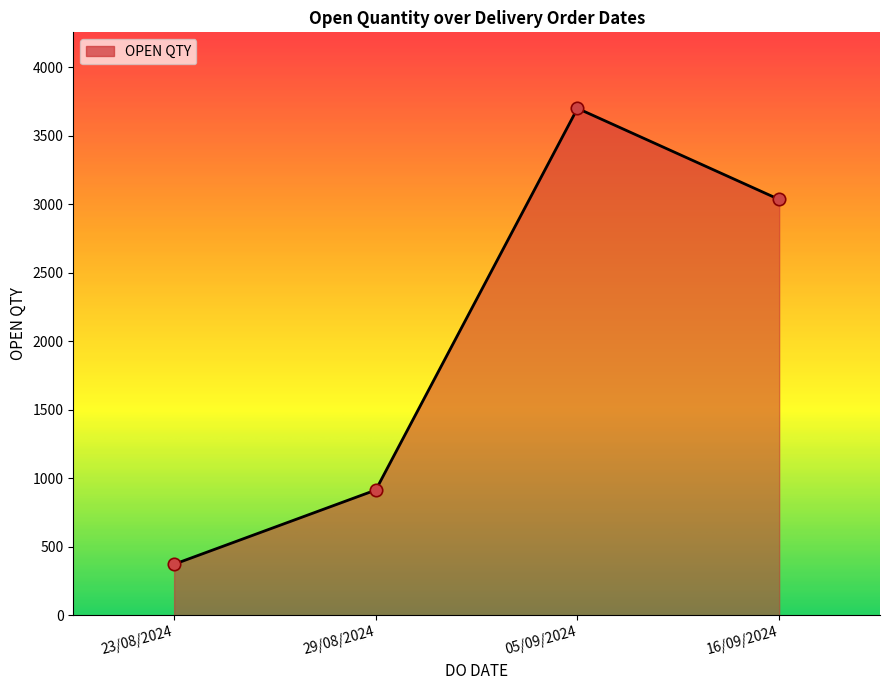

What is the ratio of the value at 29/08/2024 to the value at 05/09/2024?

0.2